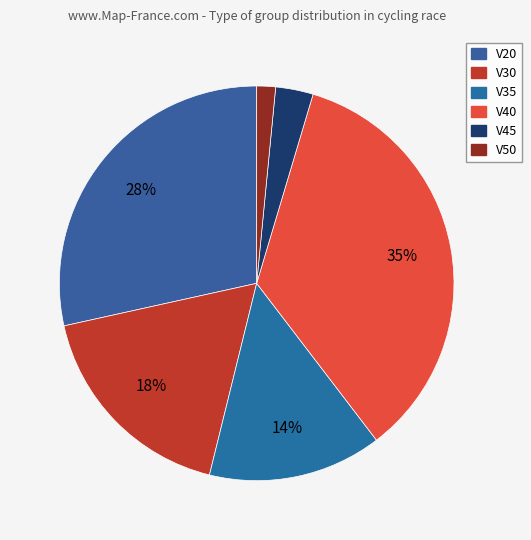

To the nearest percent, what percentage of the pie is V50?

2%